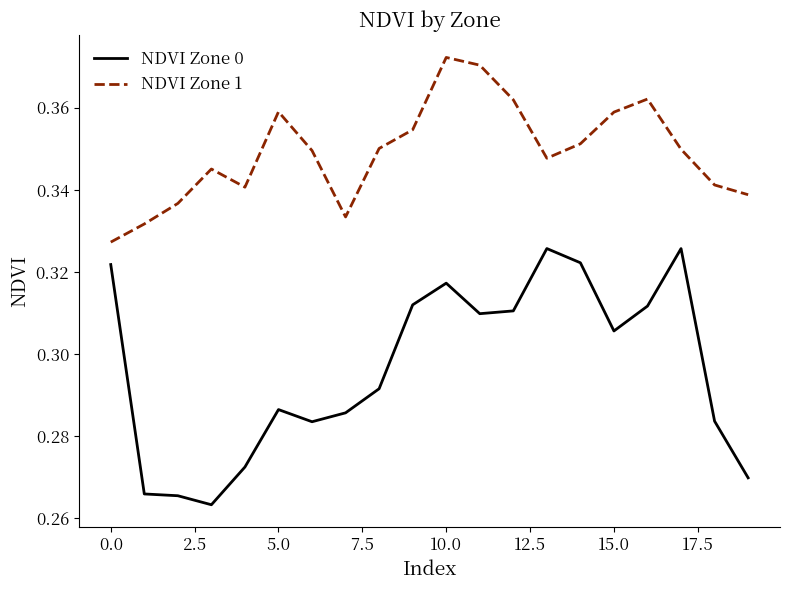

True or false: NDVI Zone 0 and NDVI Zone 1 intersect in this chart.

False